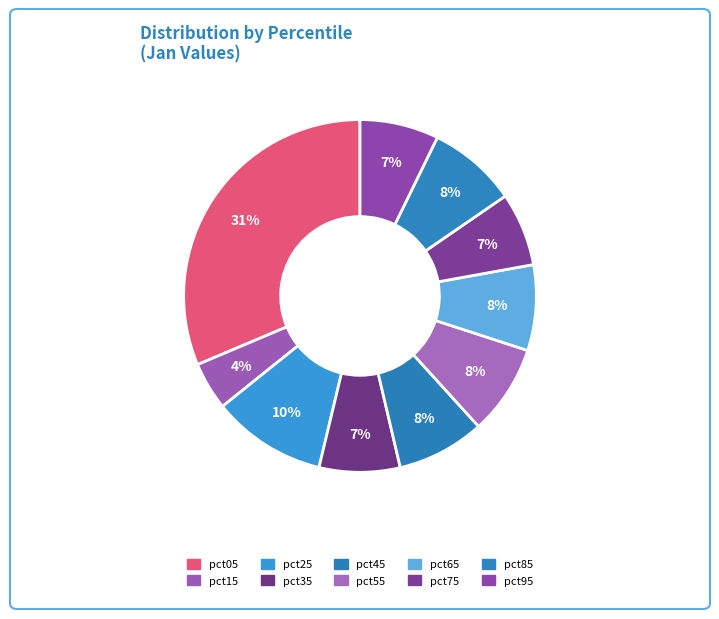

Rank the categories by value from lowest to highest.

pct15, pct75, pct95, pct35, pct65, pct45, pct85, pct55, pct25, pct05